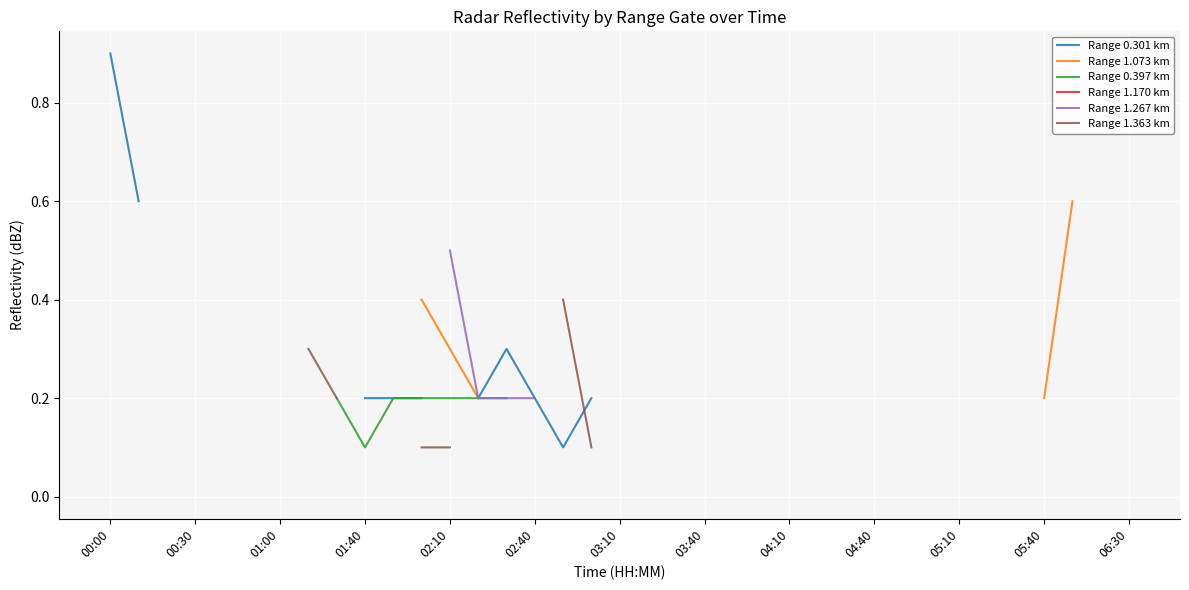

How many interior local peaks does the Range 0.301 km series have?

1